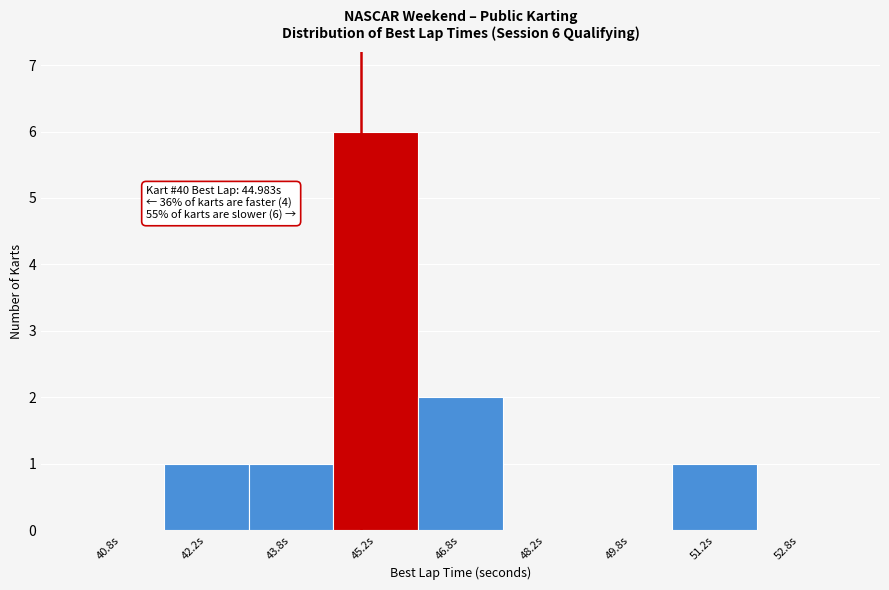

Over which range of the x-axis is the bar tallest?

44.5 to 46.0